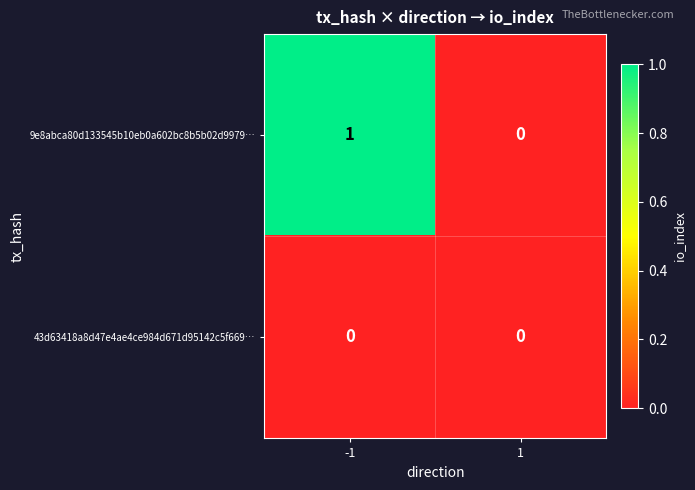

Is the value of 43d63418a8d47e4ae4ce984d671d95142c5f669… at -1 greater than the value of 9e8abca80d133545b10eb0a602bc8b5b02d9979… at -1?

No